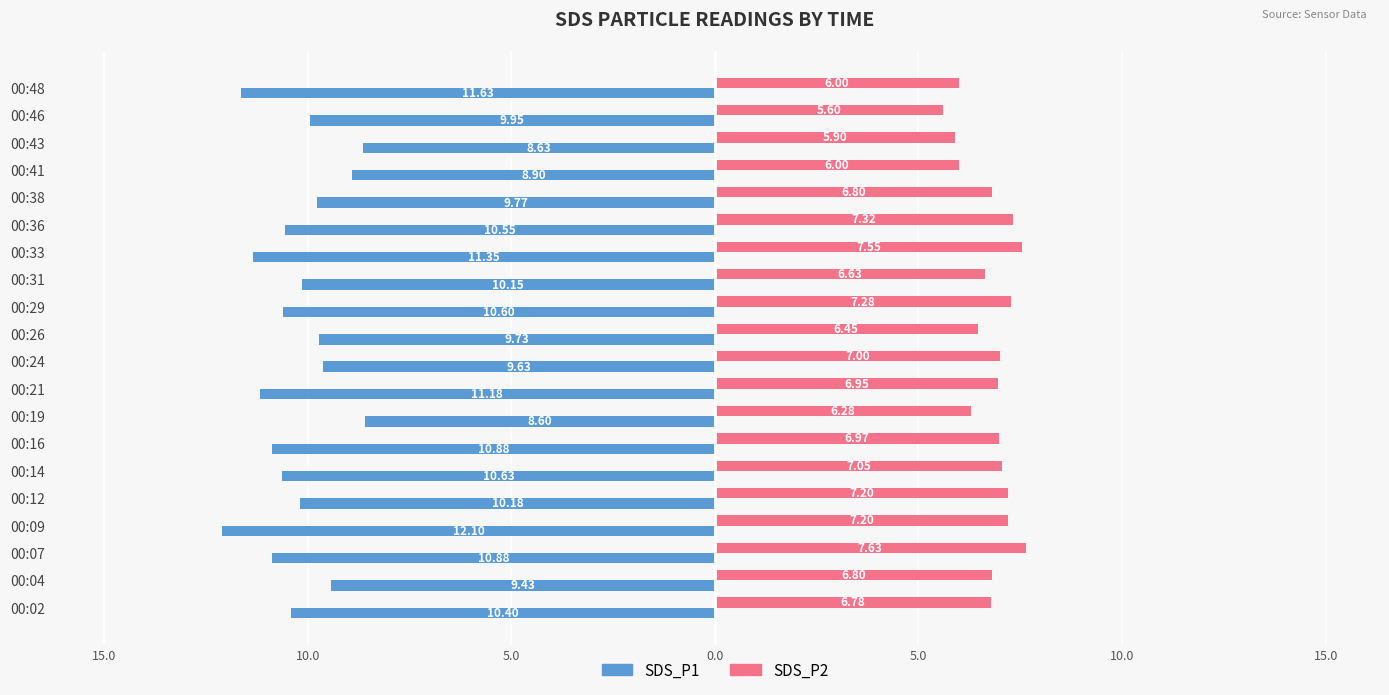

What are all the series names shown in the legend?

SDS_P1, SDS_P2